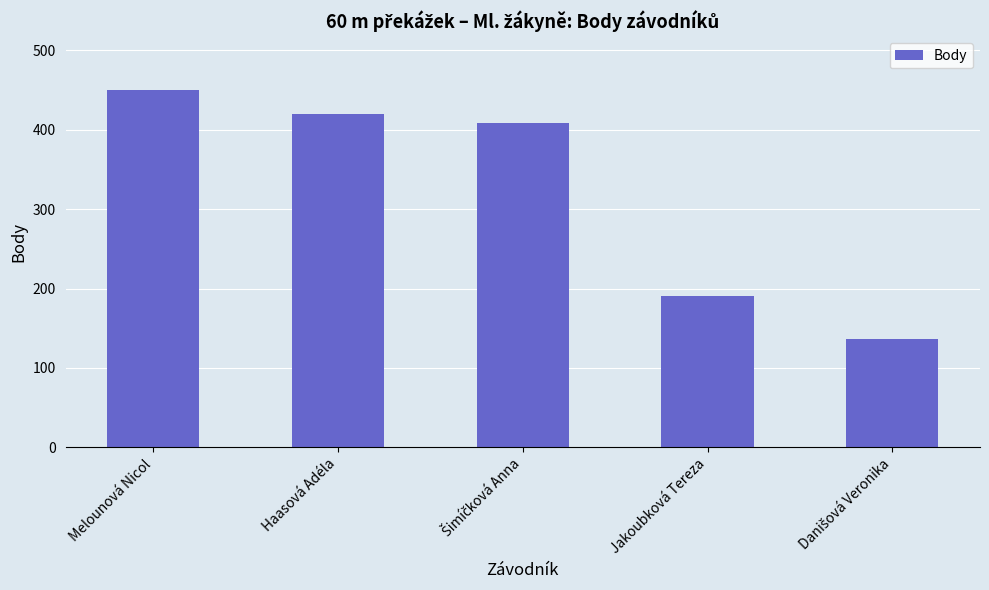

Reading left to right, transcribe all the data shown in this chart.

450	420	408	190	136